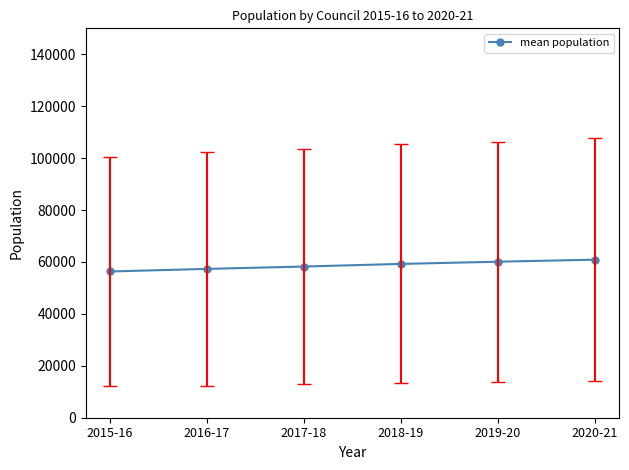

Count the number of data series in this chart.

1